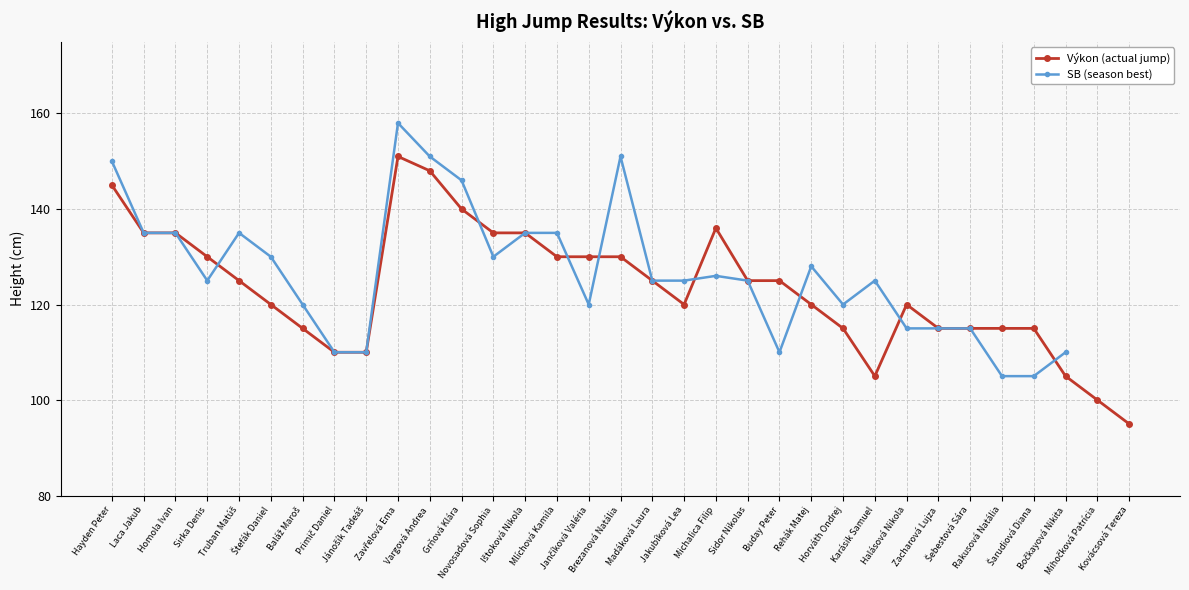

How many interior local valleys does the SB (season best) series have?

5